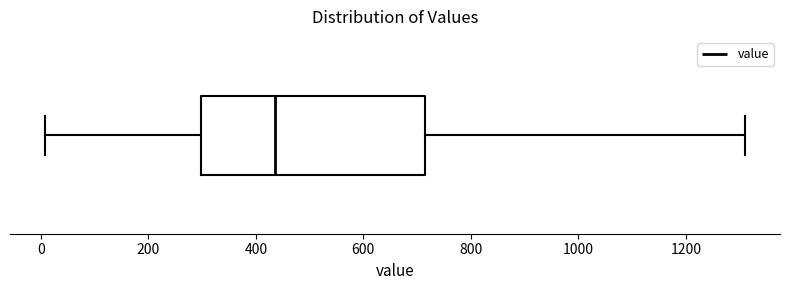

Where does the left whisker of the box end on the x-axis? The values are not printed on the chart, so give them approximately, as read against the axis.

0